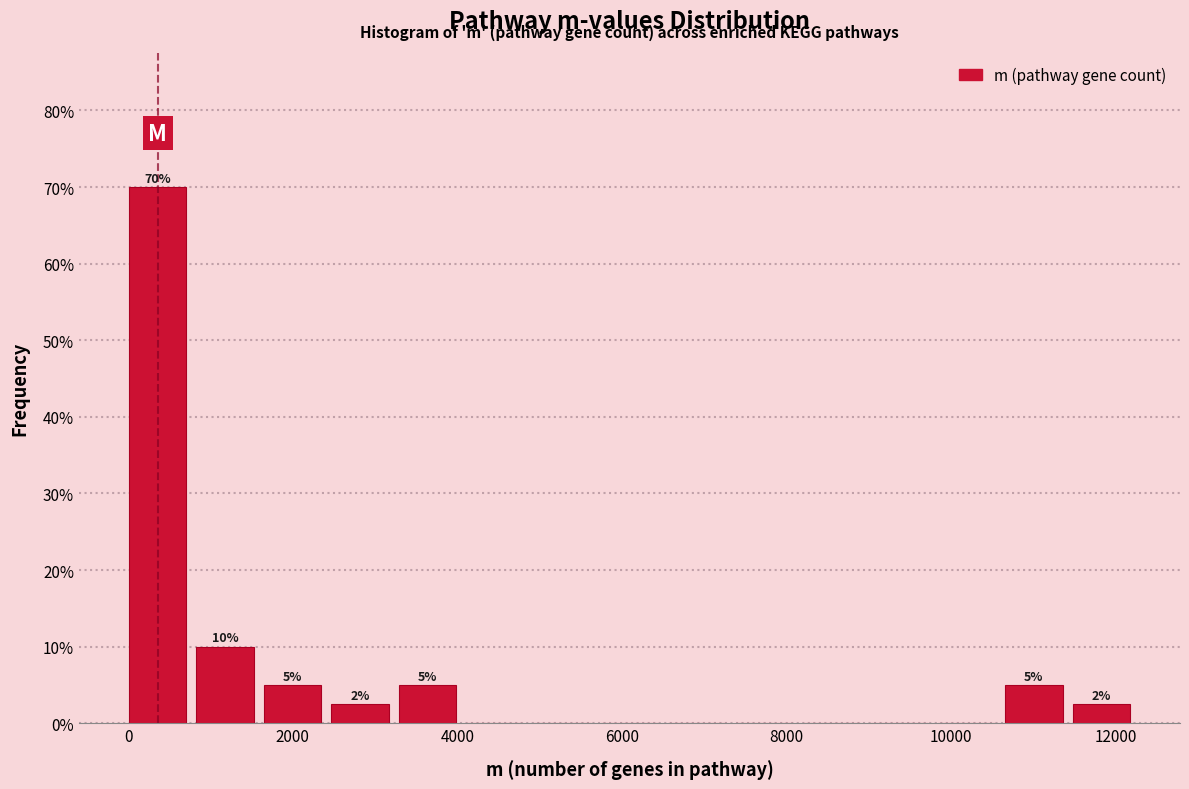

Over which range of the x-axis is the bar tallest?

0 to 800